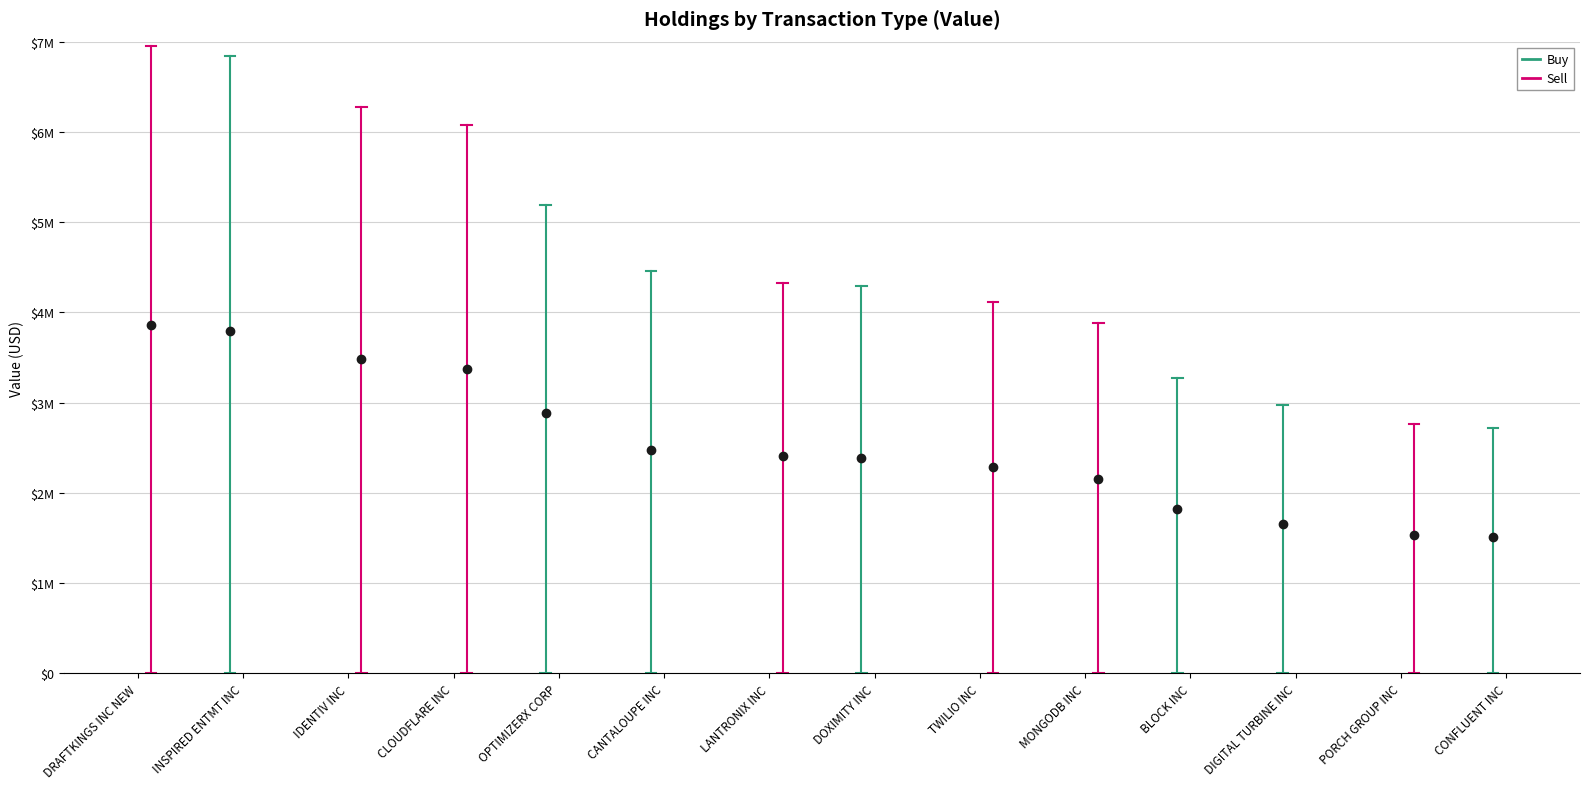

What value does the Buy series have at OPTIMIZERX CORP, to the nearest 10?

2881170